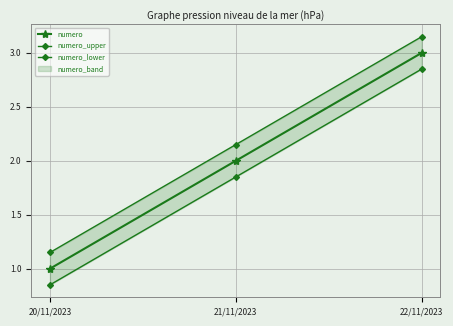

Does the chart display data point markers on the line(s)?

Yes